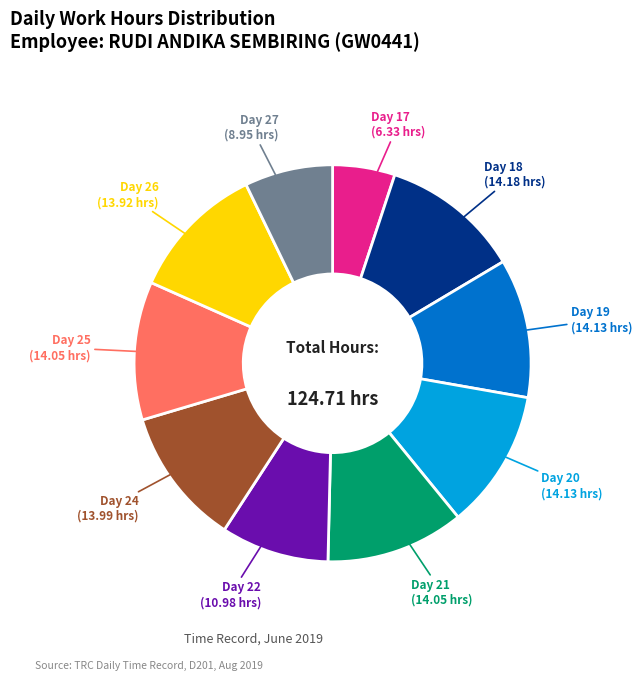

Does any single category account for the majority?

No